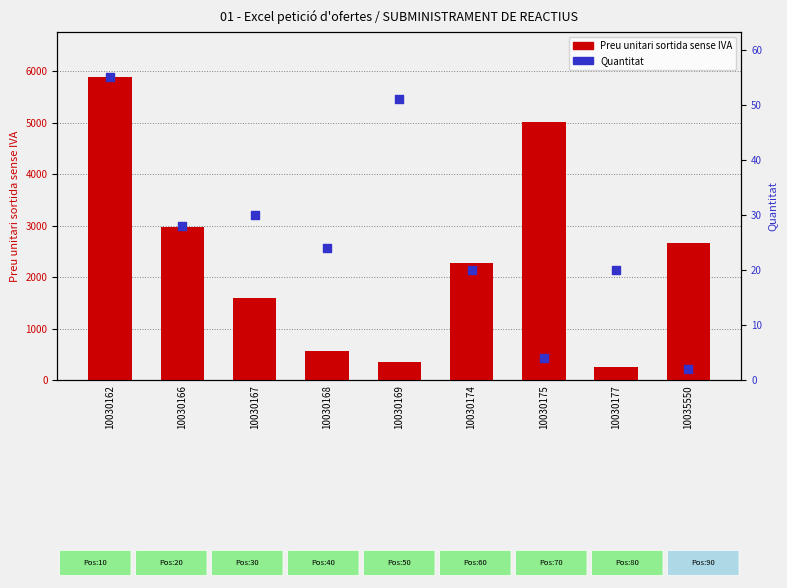

Which series has the widest spread of Y values?

Preu unitari sortida sense IVA